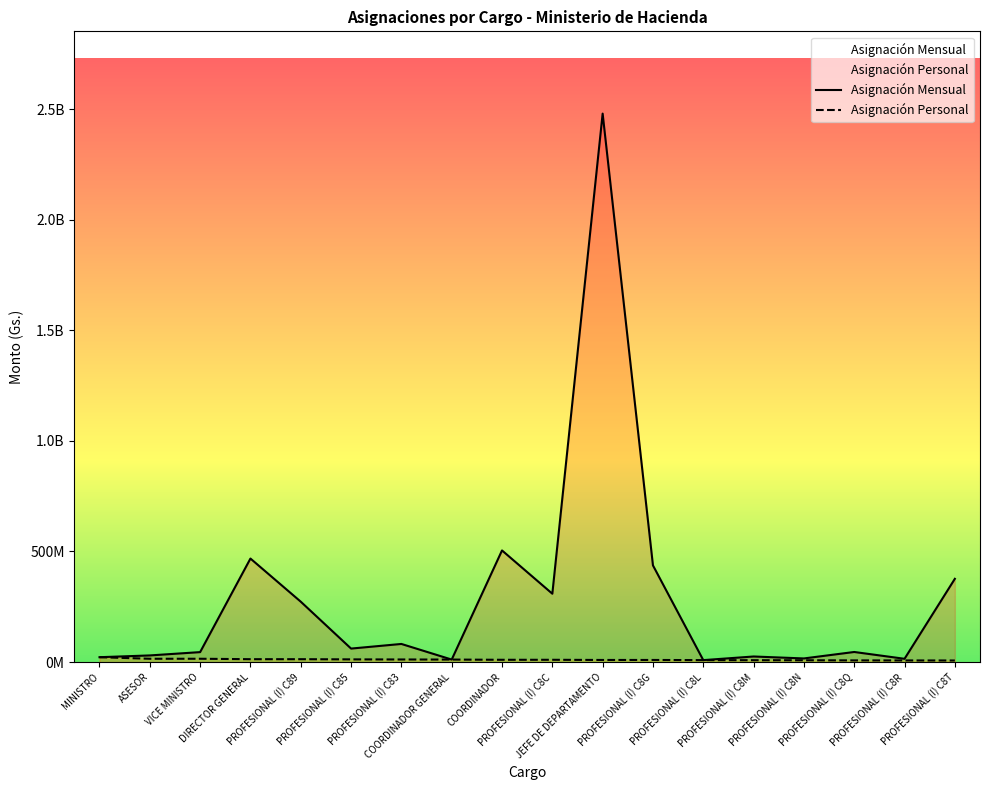

Does the chart have visible grid lines?

No